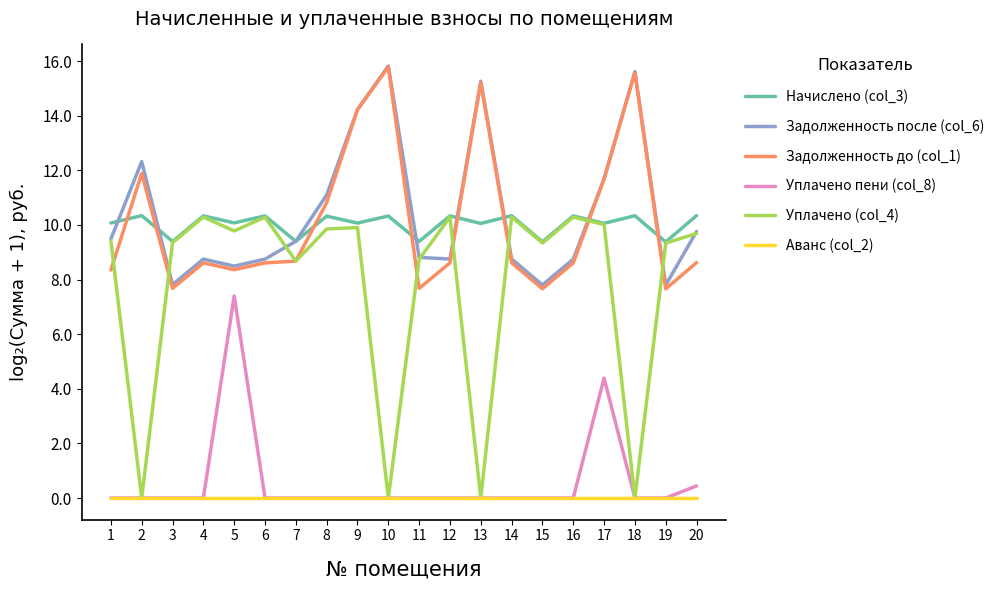

True or false: Задолженность до (col_1) has a value of 15.0 at 20.

False